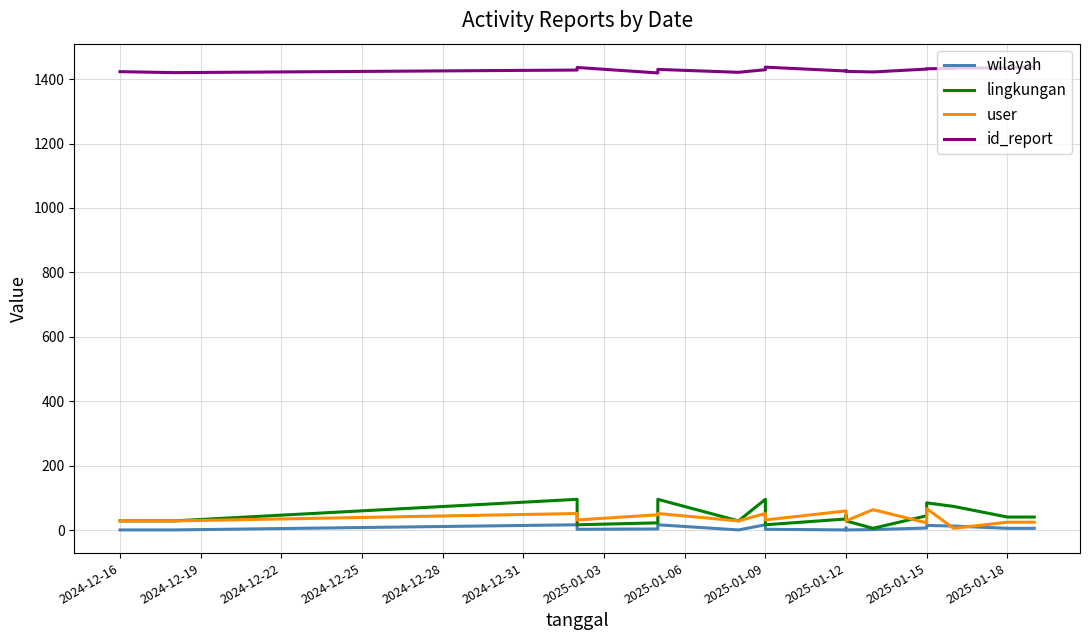

What is the difference between the maximum and second lowest values in the lingkungan series?

79